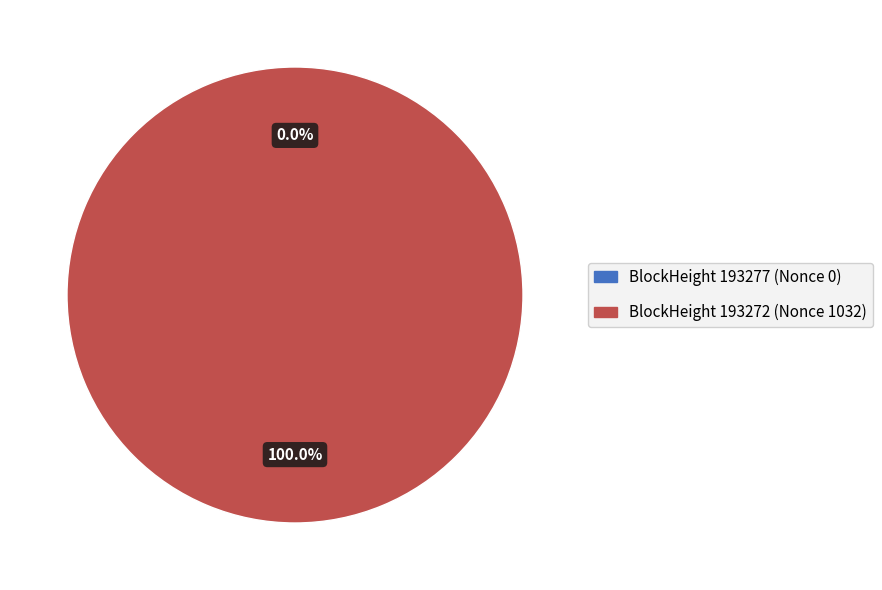

Which slice is the largest?

193272